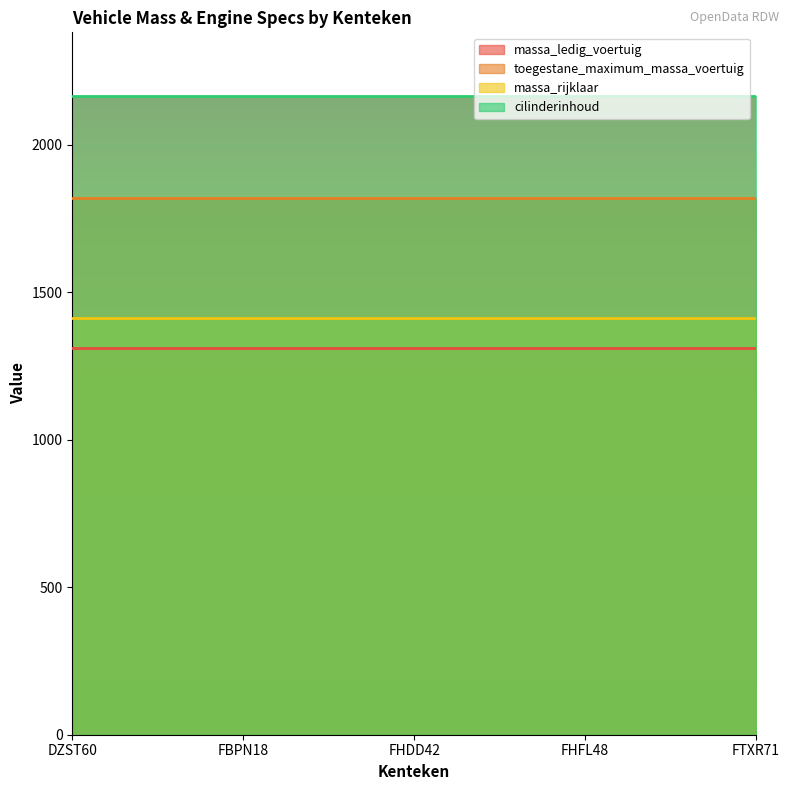

Which has a higher value, FBPN18 or FHFL48?

FBPN18